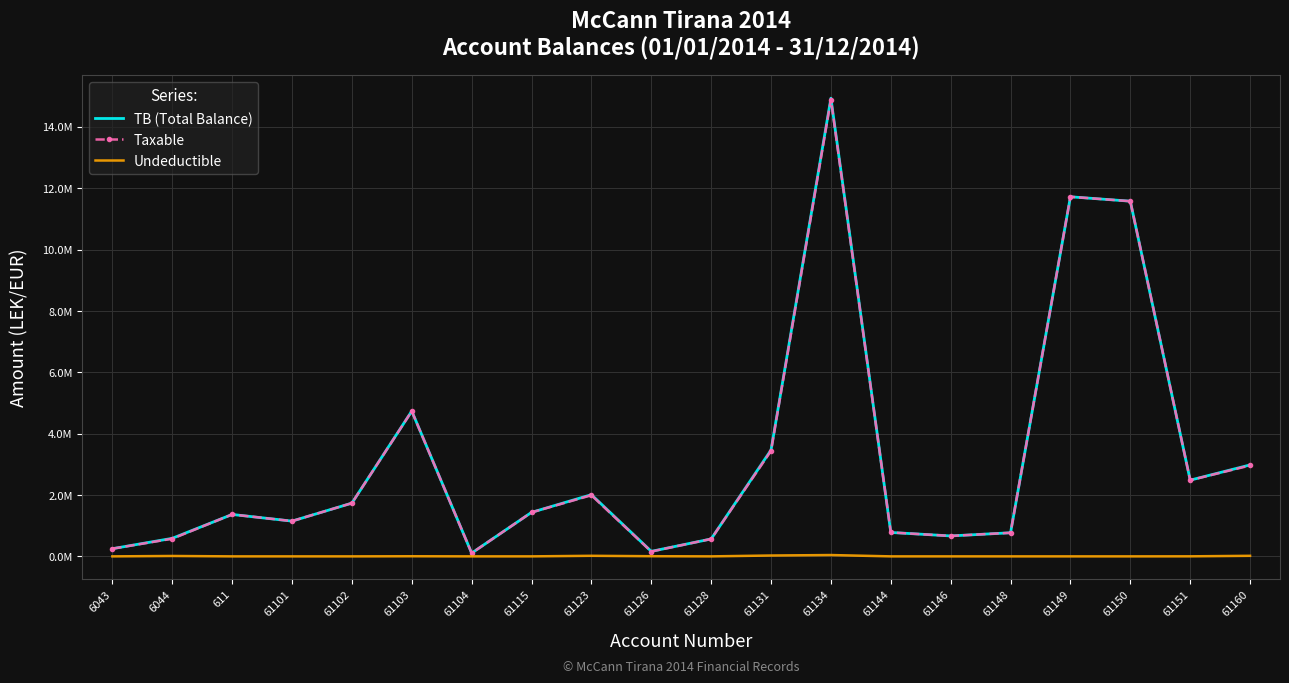

The Undeductible series shows 23772.3 at 61101. True or false?

False